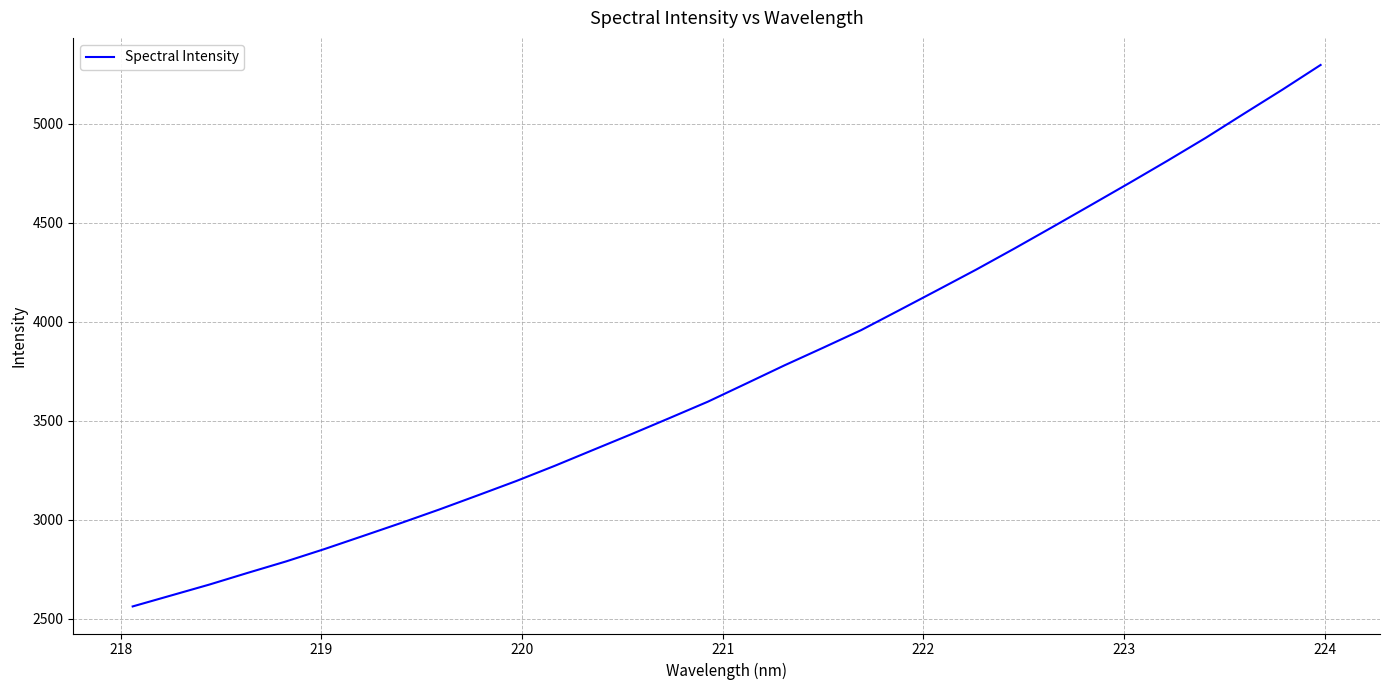

What is the greatest value displayed?

5298.2